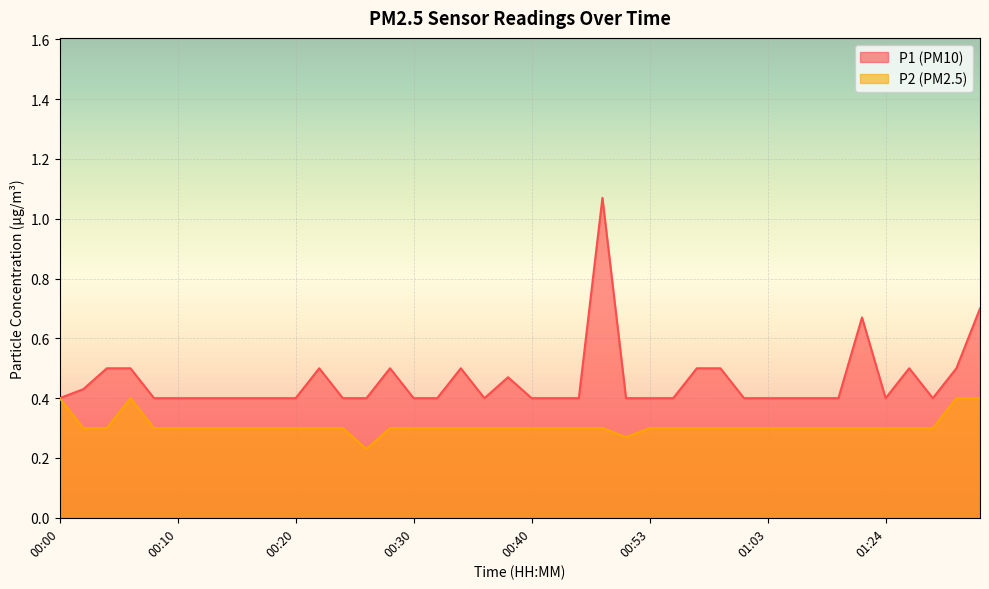

The value of P2 at 00:36 is 0.2. True or false?

False